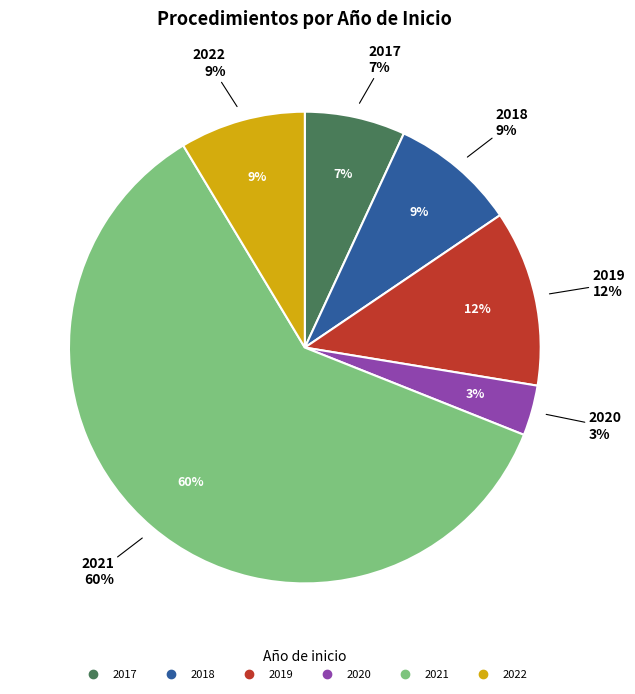

True or false: 2020 accounts for 3% of the total.

True